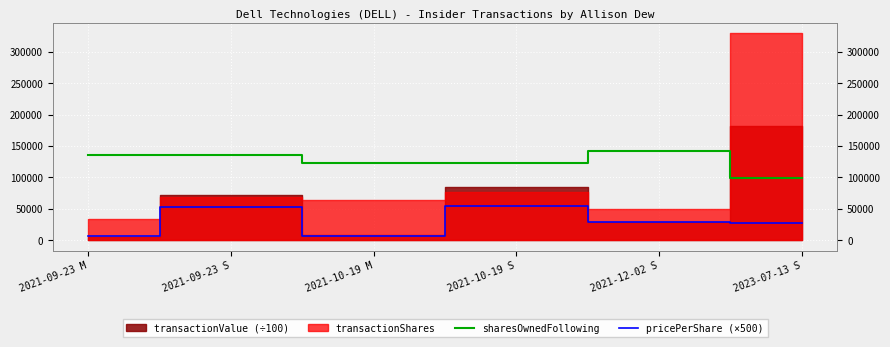

What is the maximum value for sharesOwnedFollowing?

142733.0